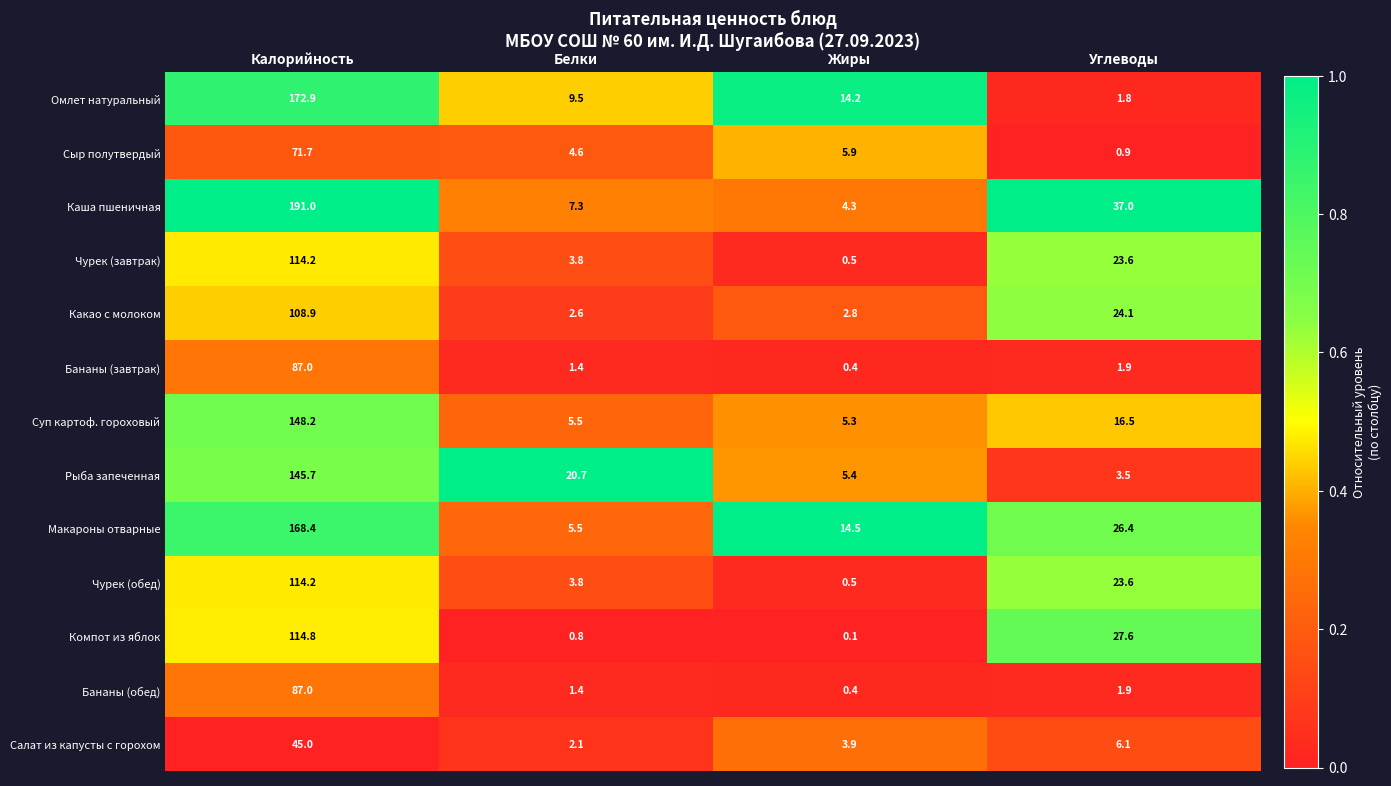

What is the average value of the Сыр полутвердый series?

20.8